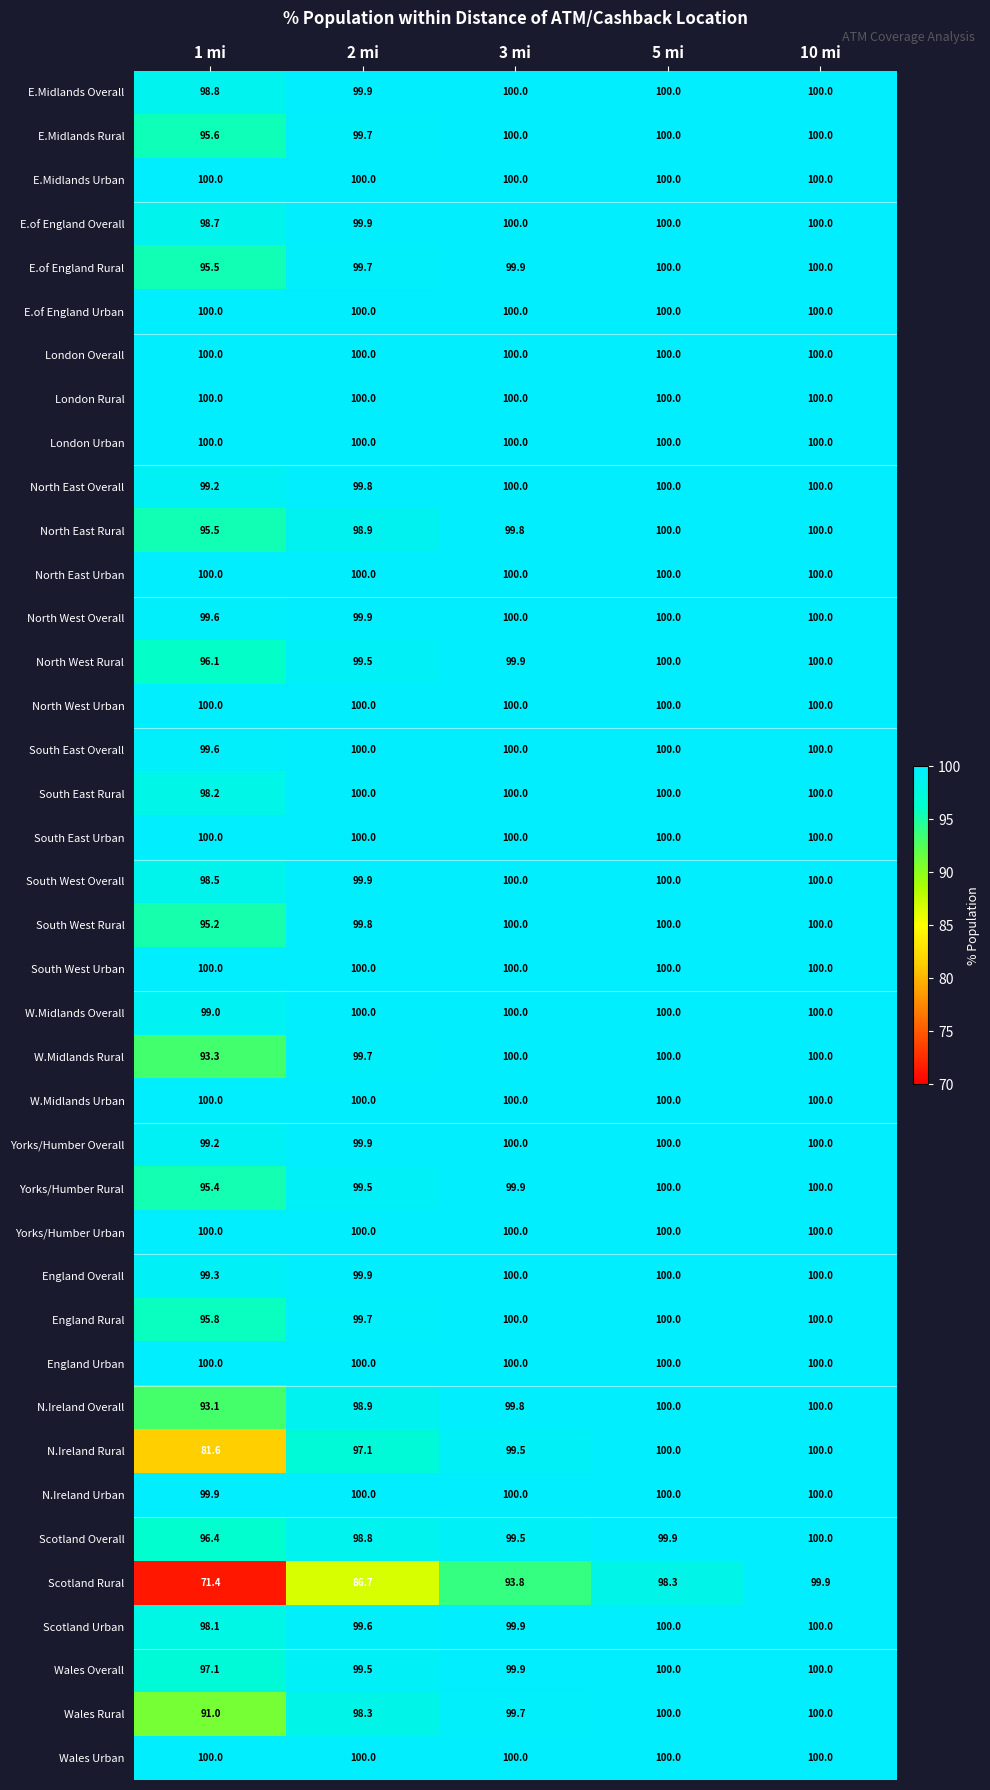

Between 1 mi and 2 mi, which series saw the biggest shift?

N.Ireland Rural